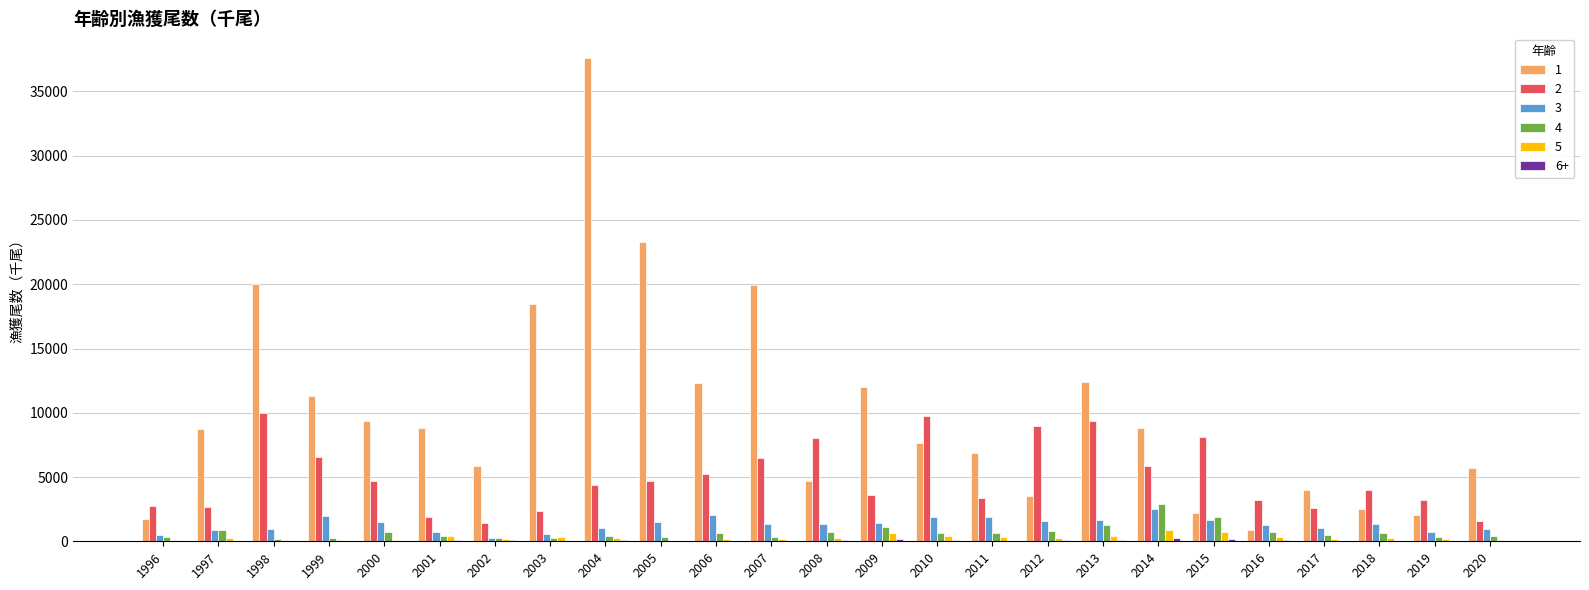

How many categories are shown in the chart?

25